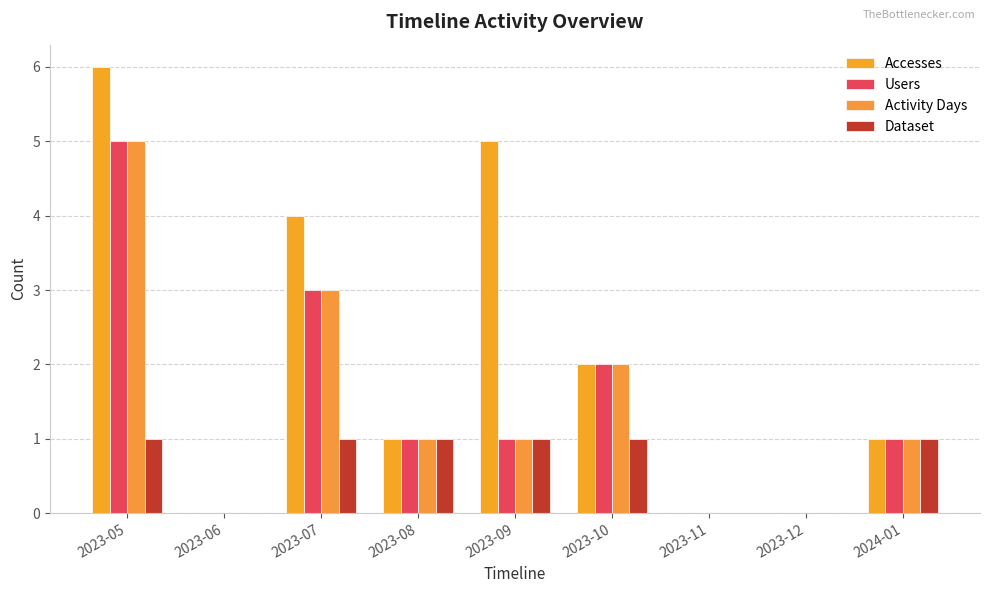

How many series are shown in this chart?

4